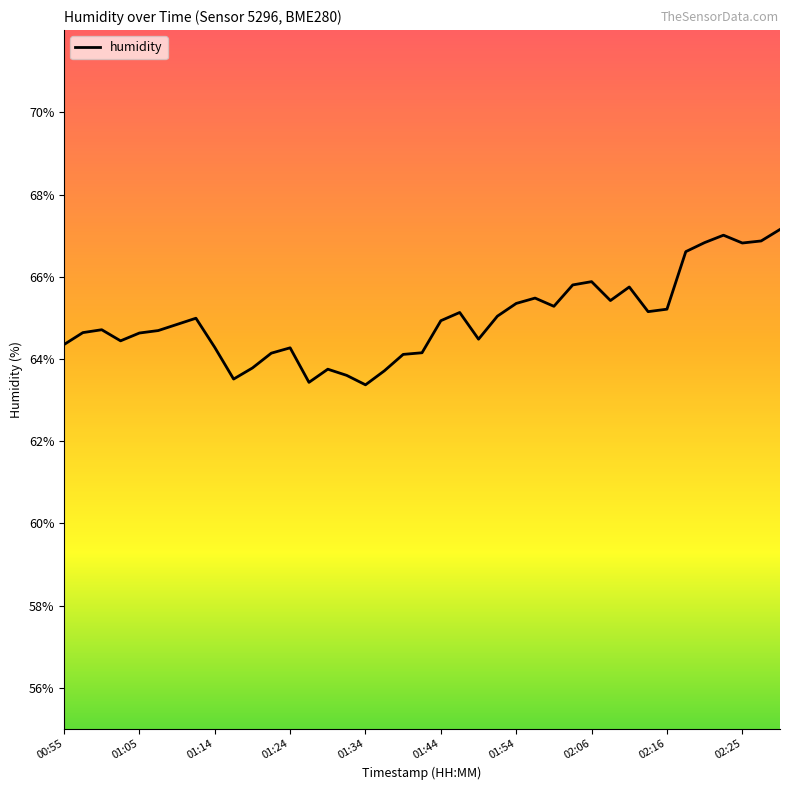

What is the sum of all values?

2533.6